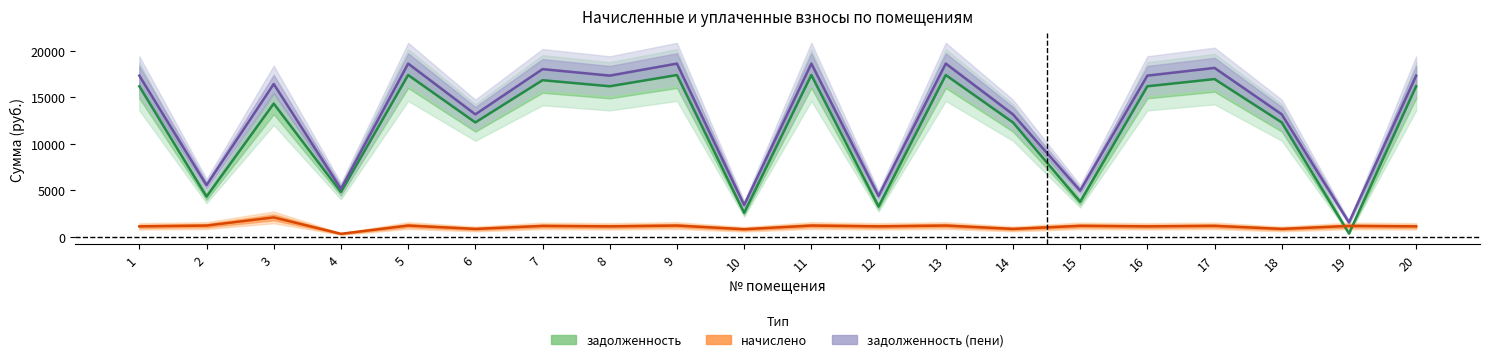

Is this an area chart (filled region under the line)?

No